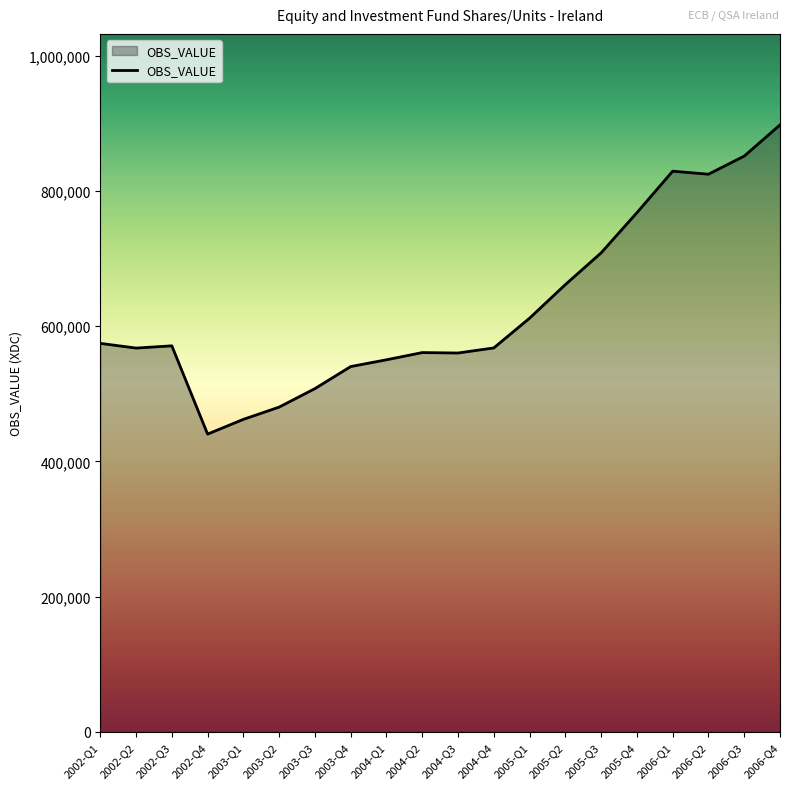

Is it true that the value at 2004-Q1 is 367426?

False